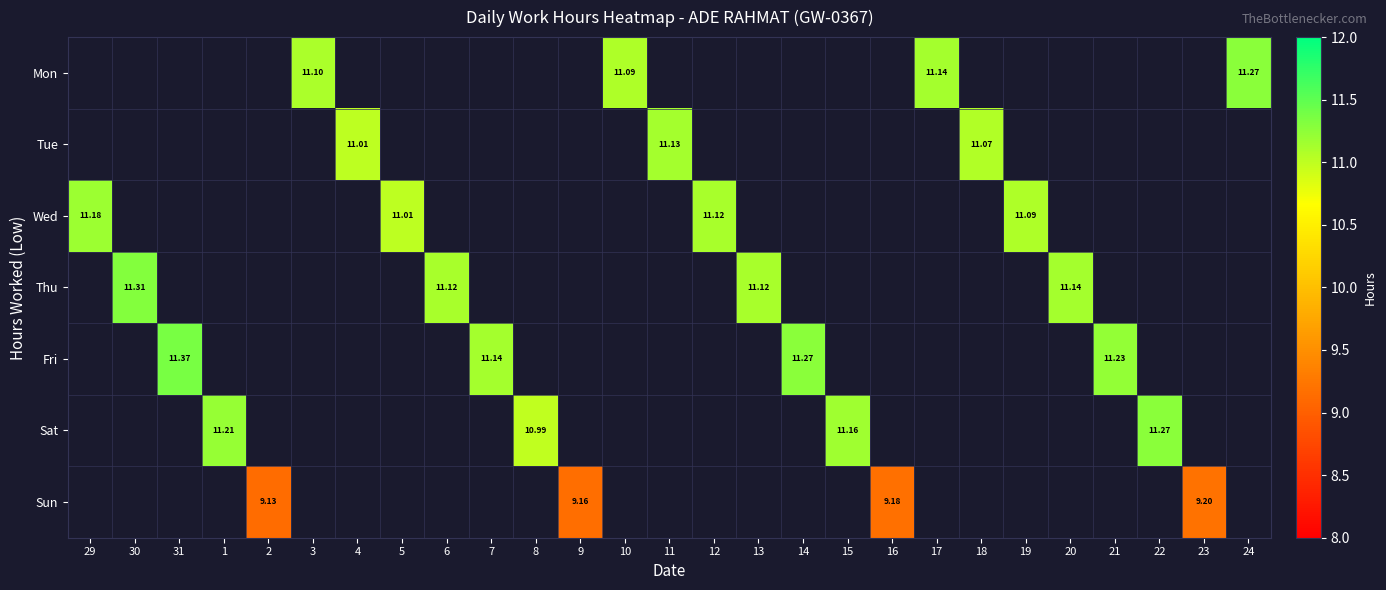

Is it true that Mon equals 11.1 at 17?

True